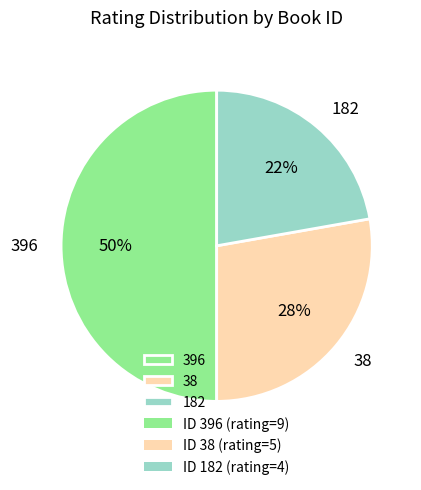

Does 38 represent more than half of the total?

No